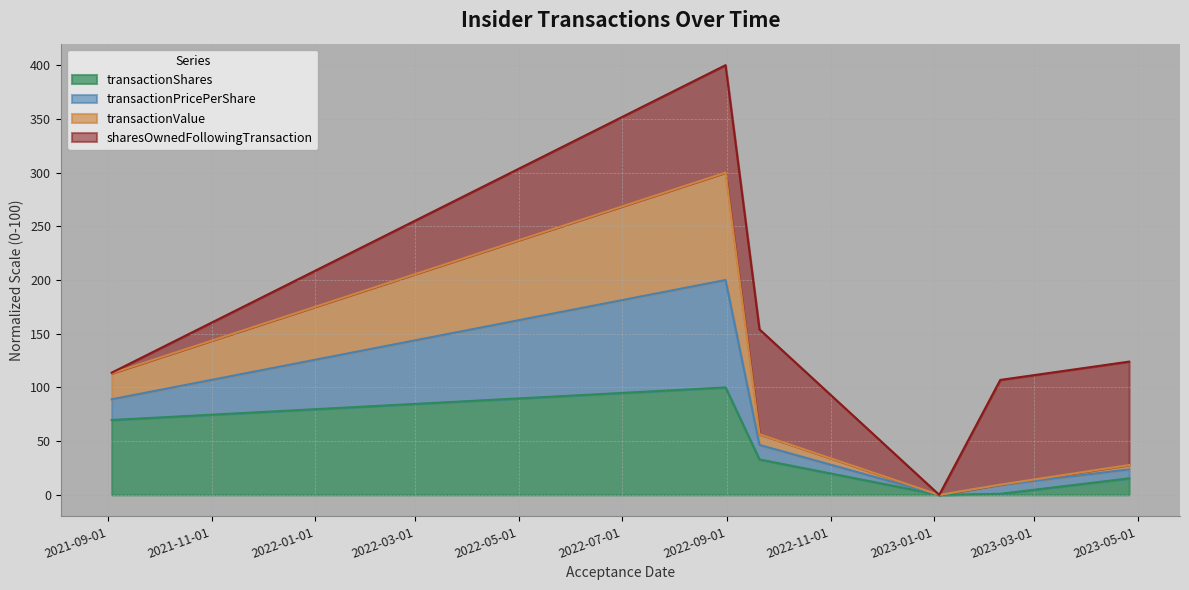

What is the maximum value for transactionShares?

100.0